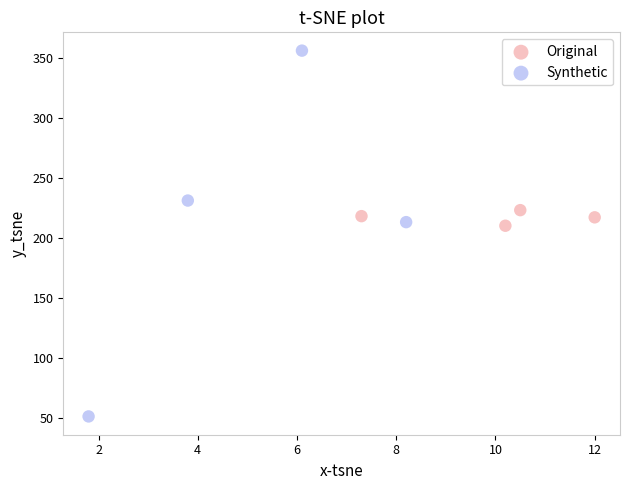

Which series has the widest spread of Y values?

Synthetic